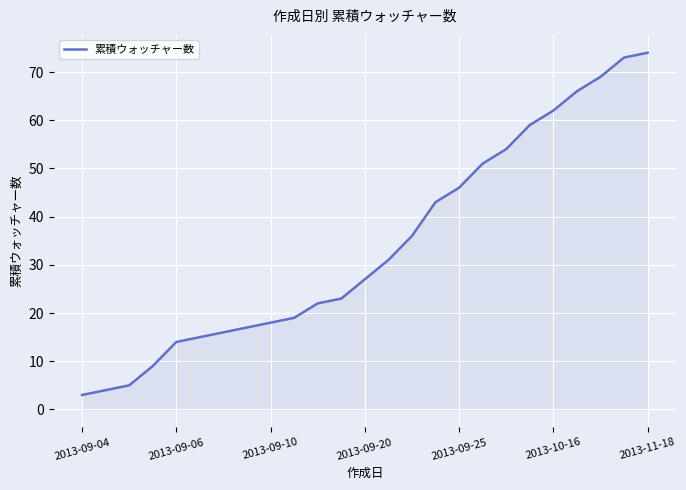

What is the minimum value shown in the chart?

3